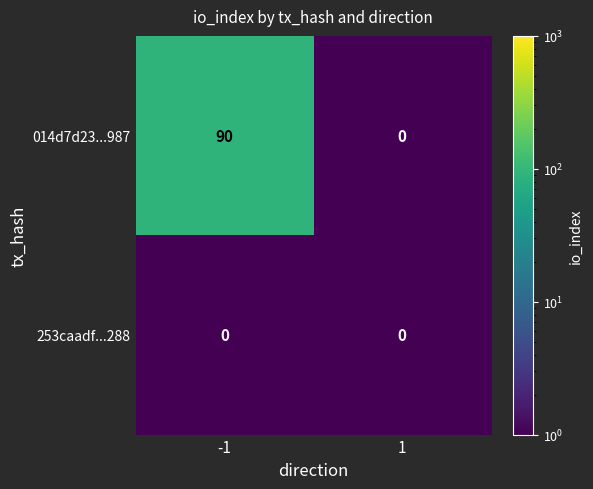

Is it true that 014d7d23...987 equals 0 at 1?

True